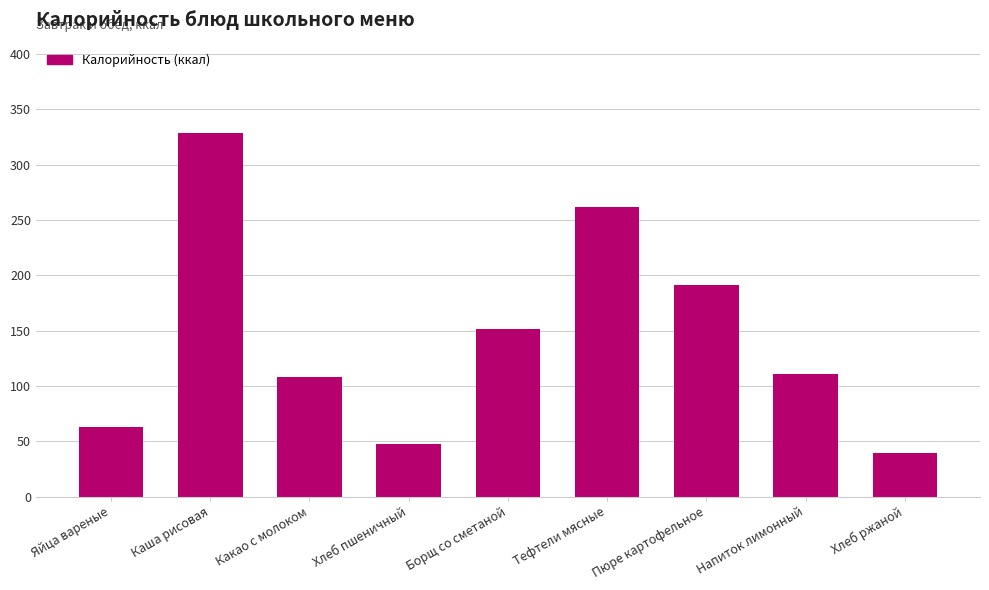

Where does the data first go above 110?

Каша рисовая